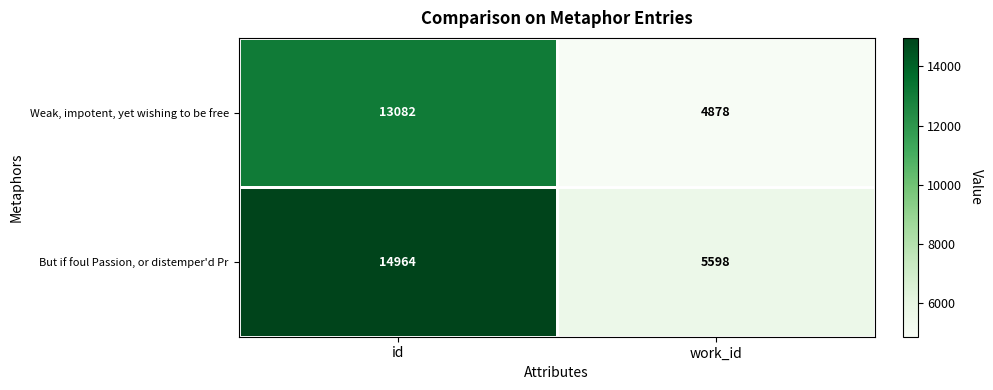

What is the total value across all series at work_id?

10476